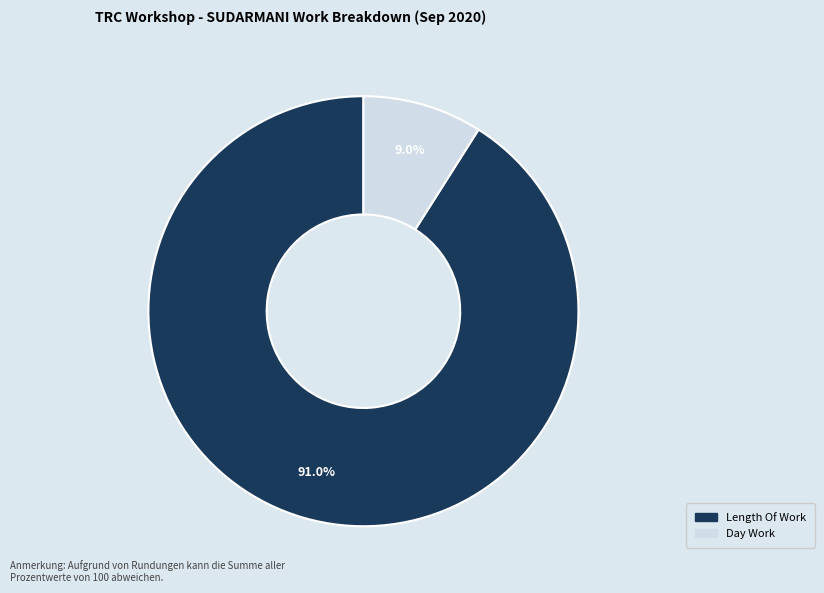

Does any single category account for the majority?

Yes